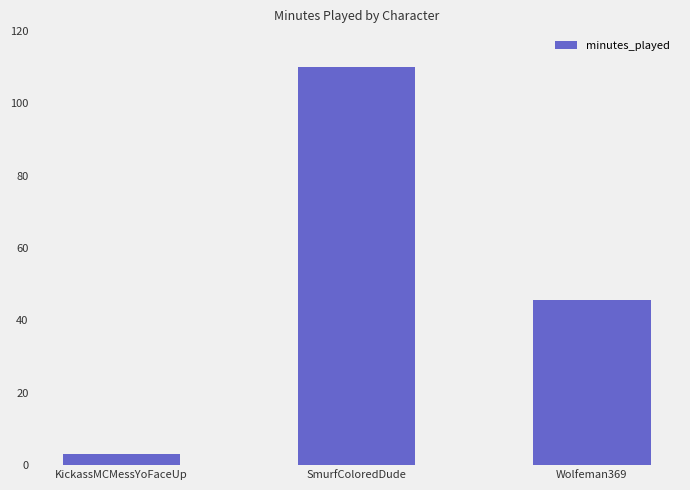

What is the value of the 2nd bar from the left?

110.0